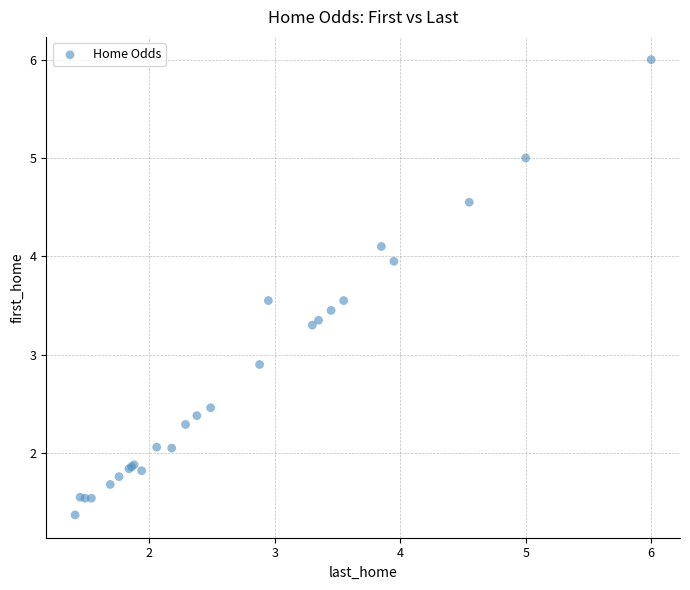

What Y value in the scatter plot is closest to 3?

2.9